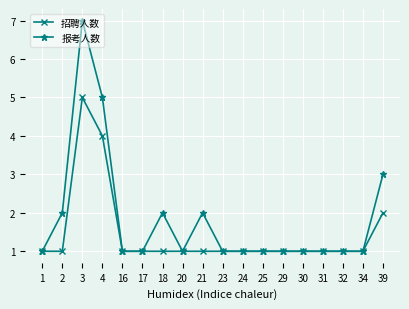

How many data points does each series have?

18